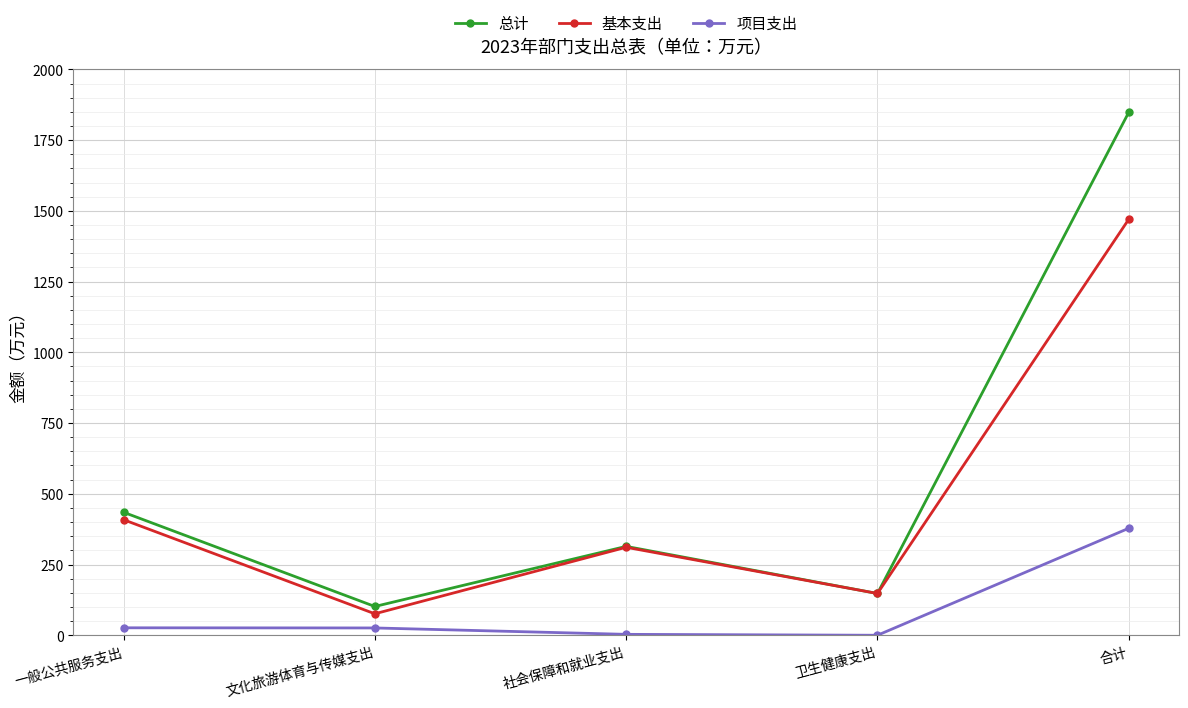

What is the maximum value shown in the chart?

1848.2